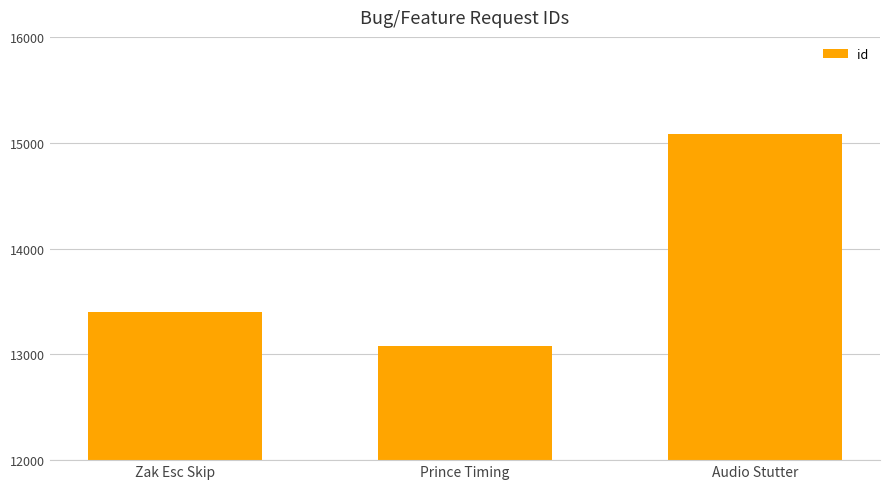

Reading right to left, extract all data points from this chart.

15082	13074	13400